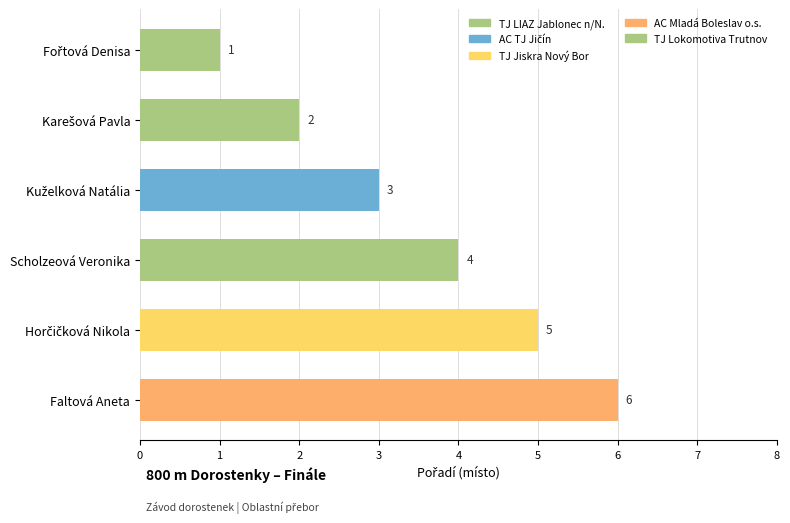

Is it true that the value at Faltová Aneta is 1?

False